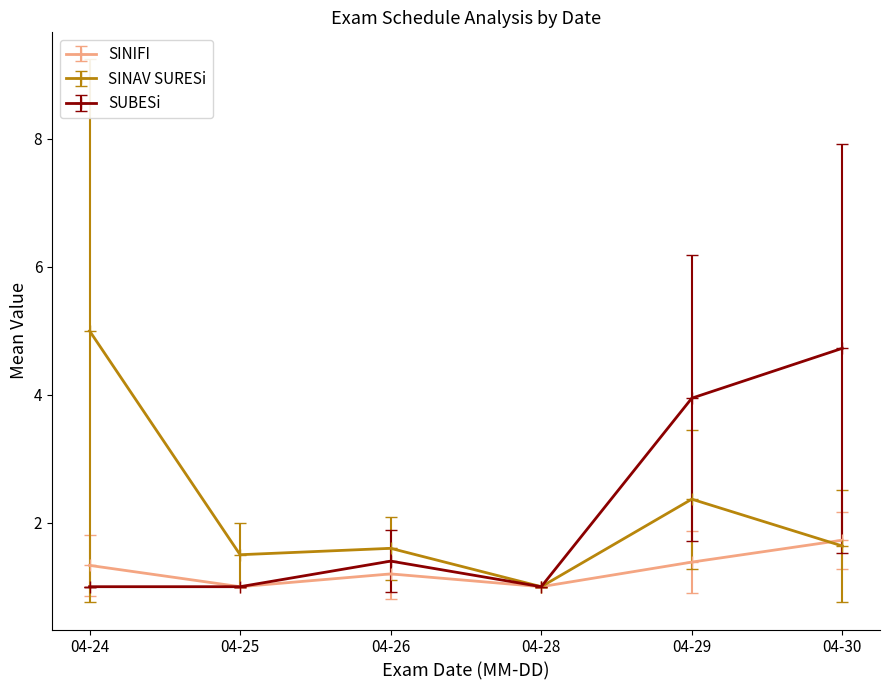

What is the maximum value shown in the chart?

5.0